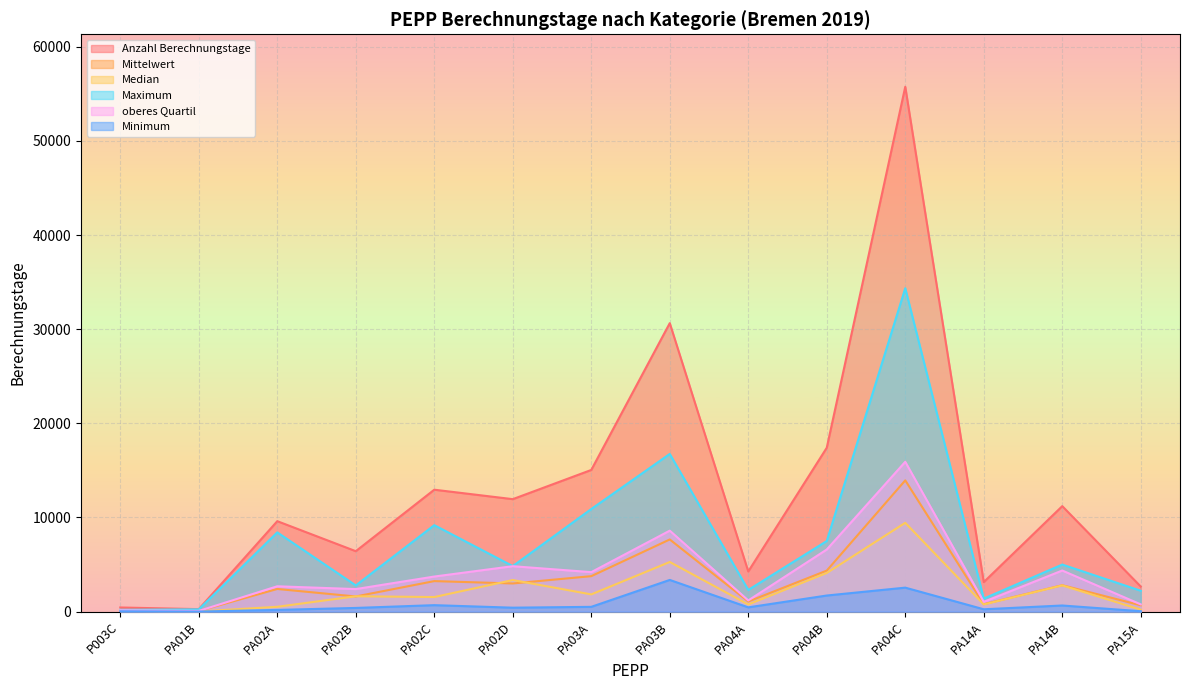

True or false: Maximum and Median cross at least once.

False